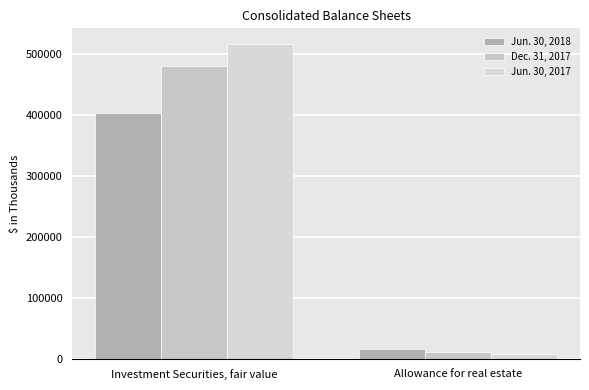

What are all the series names shown in the legend?

Jun. 30, 2018, Dec. 31, 2017, Jun. 30, 2017